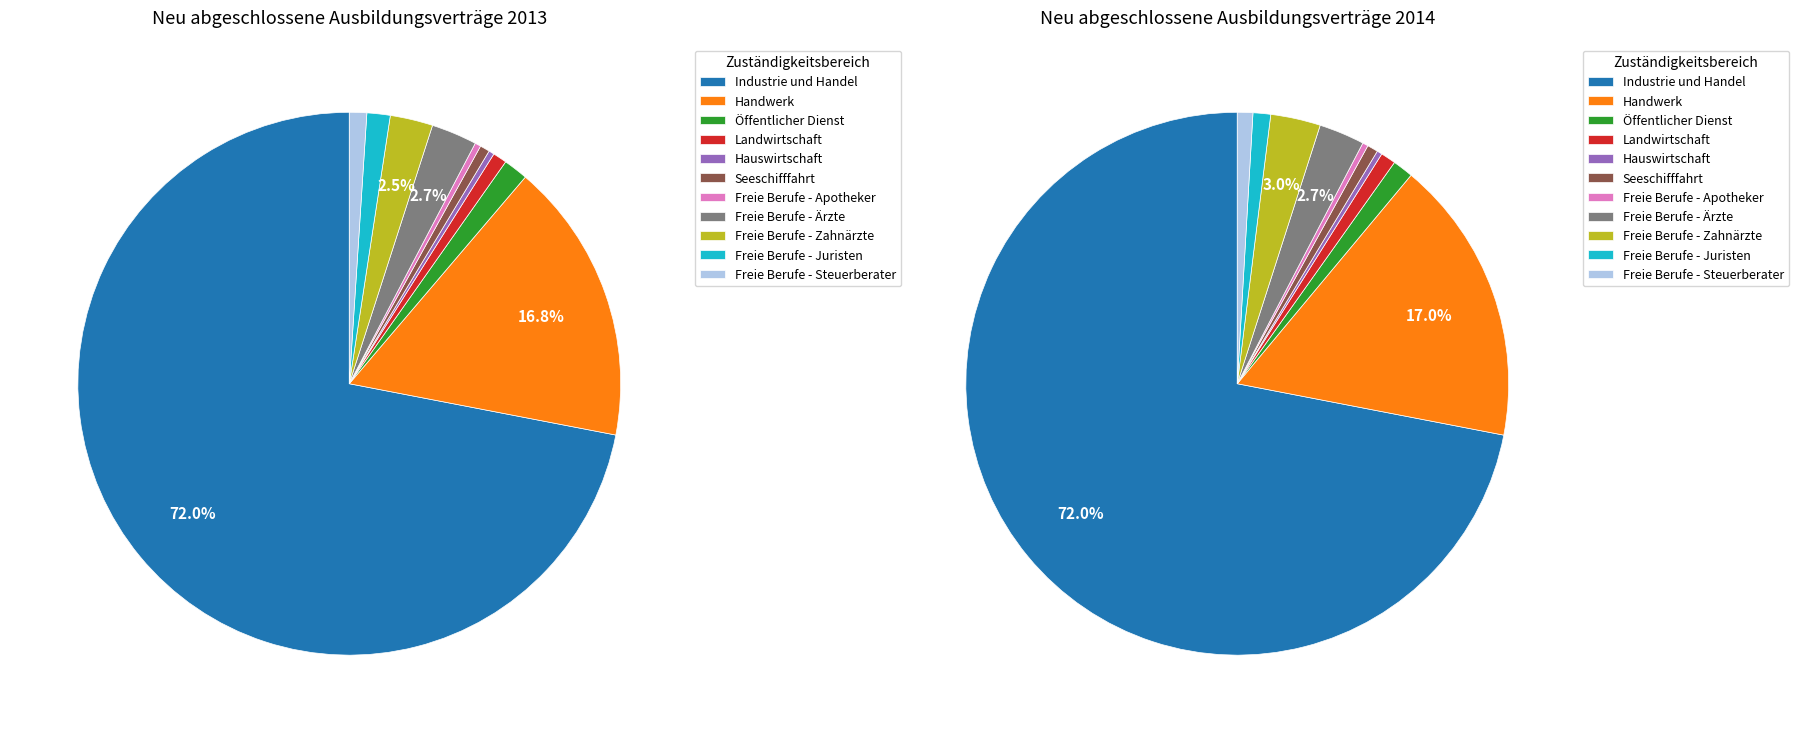

What is the spread (max minus min) of values at 5?

6